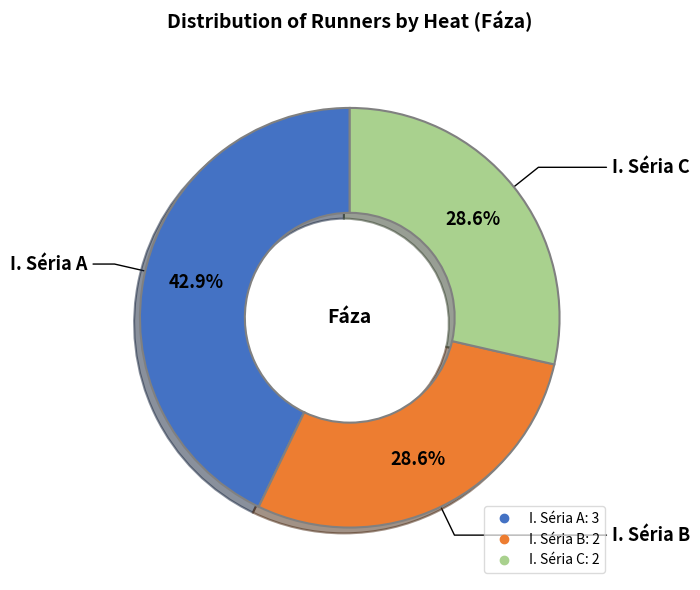

Which category has the biggest portion of the pie?

I. Séria A